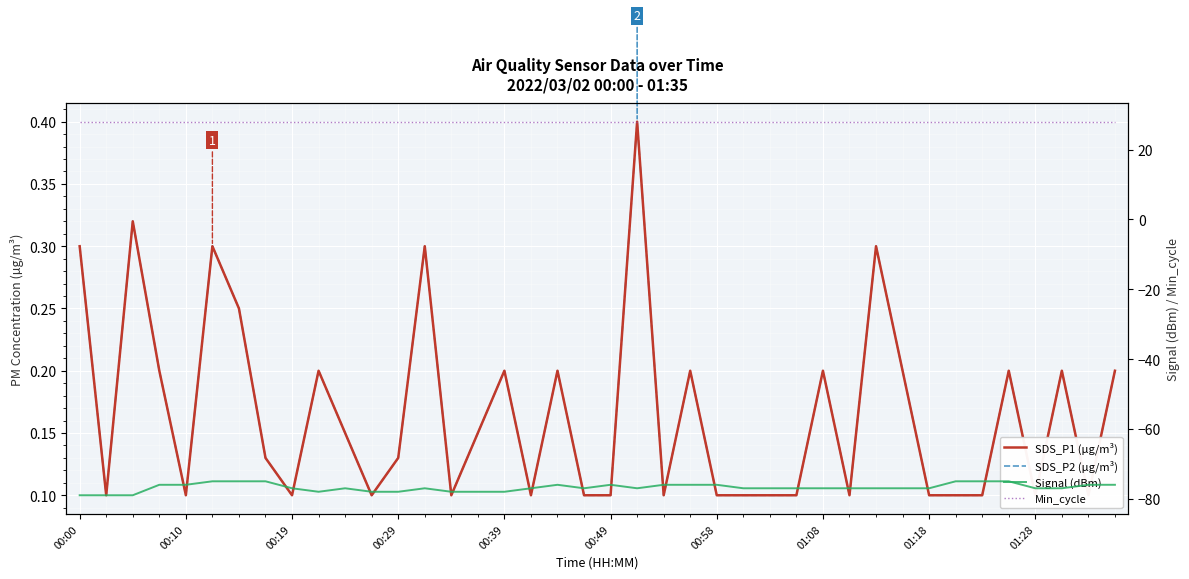

What is the smallest value displayed?

-79.0